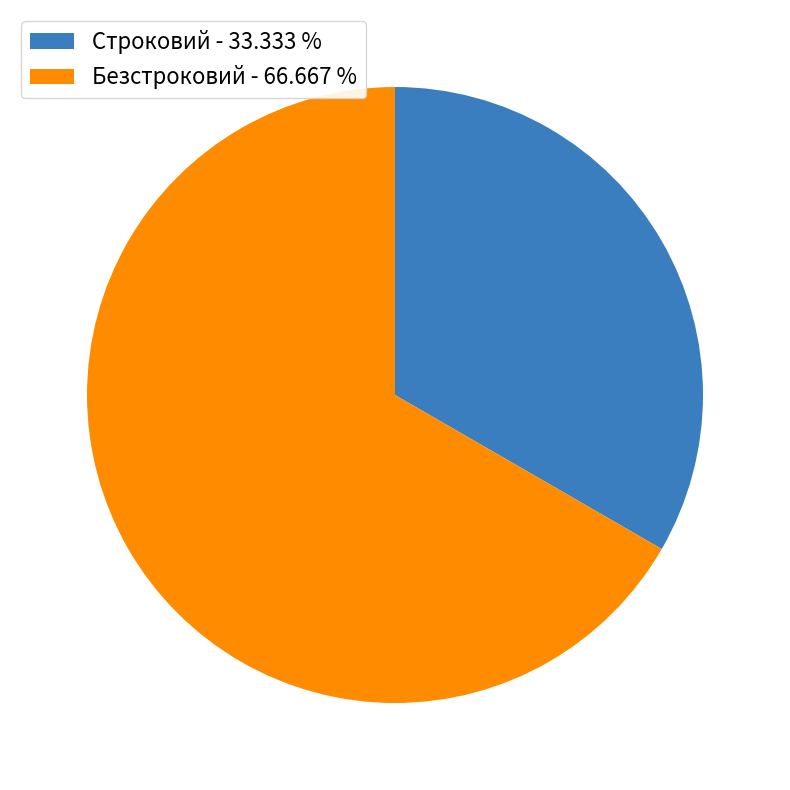

Between Безстроковий - 66.667 % and Строковий - 33.333 %, which is larger?

Безстроковий - 66.667 %